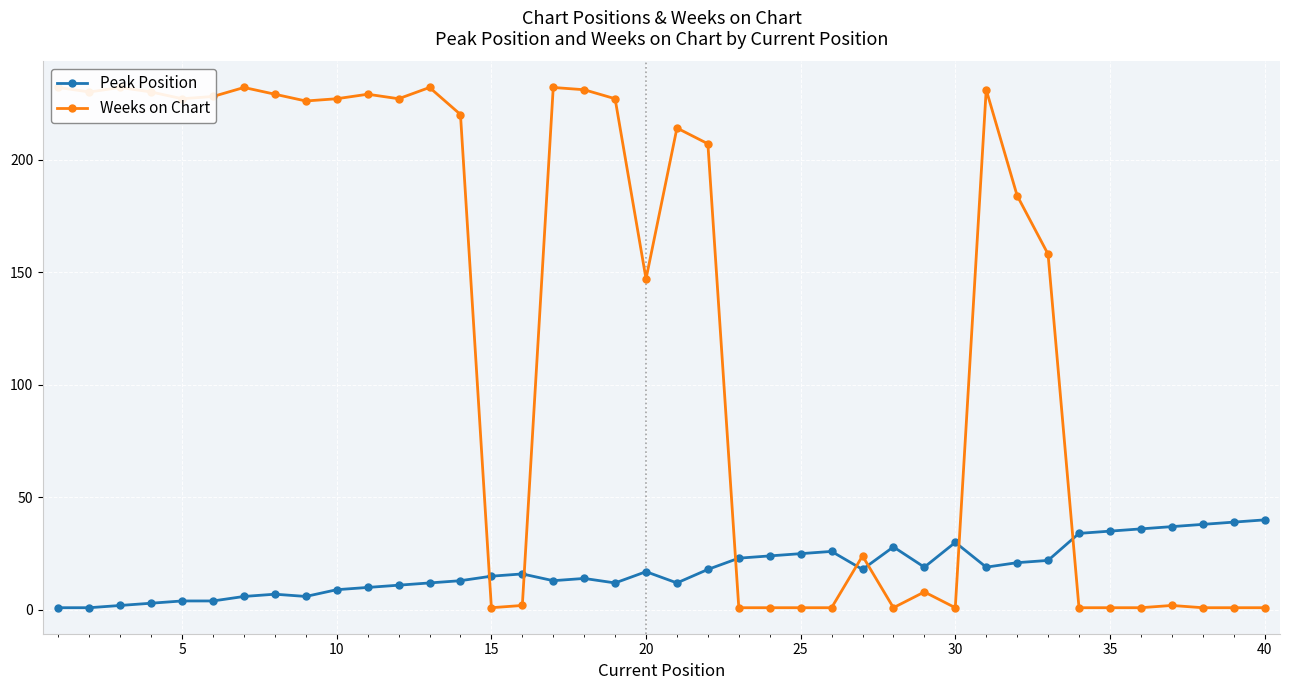

True or false: Peak Position has more than 2 interior local peaks.

True